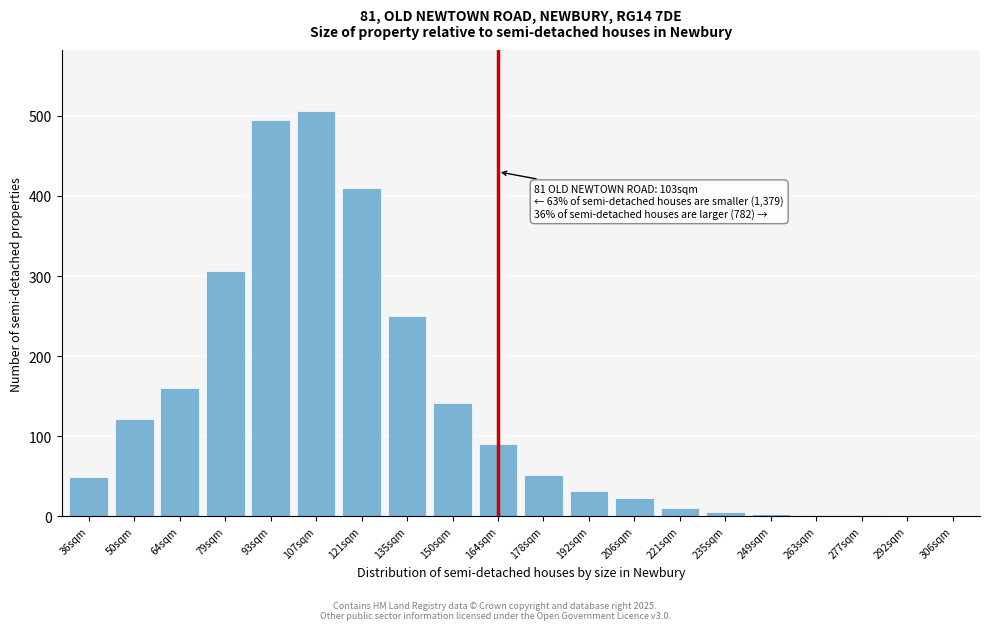

What is the sum of all values?

2661